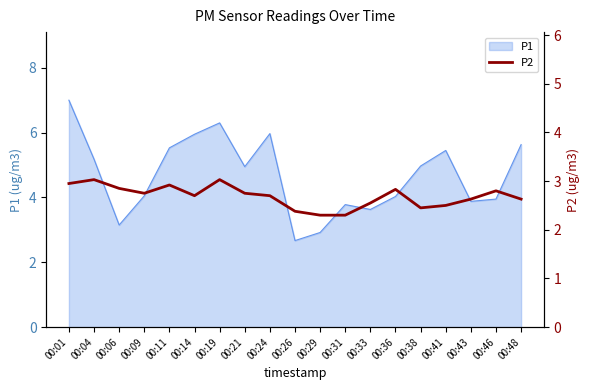

Is it true that P1 equals 1.9 at 00:33?

False